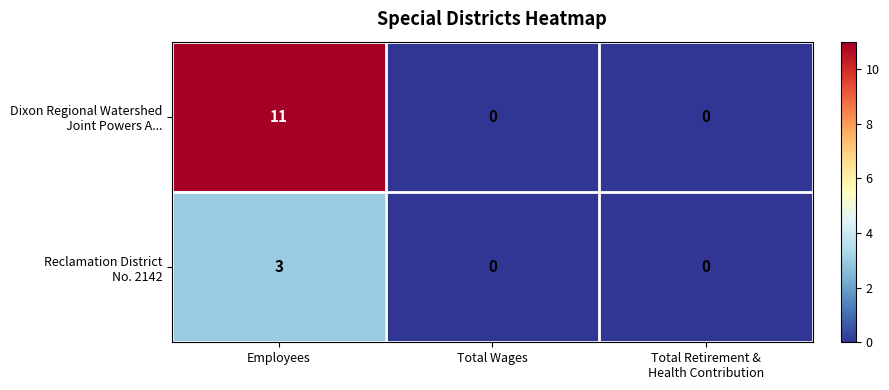

At which category does the chart reach its peak across all series?

Employees